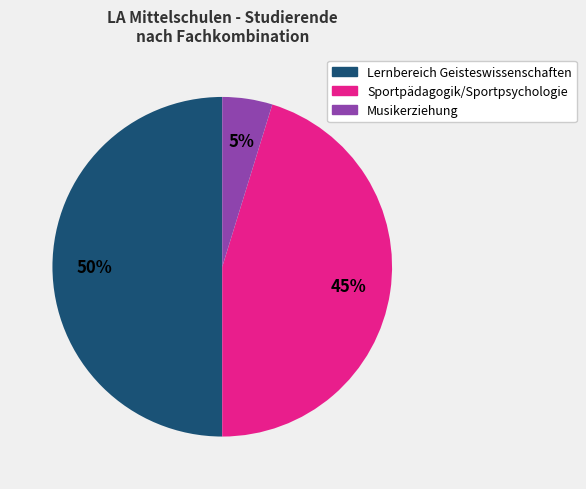

Which category has the biggest portion of the pie?

Lernbereich Geisteswissenschaften